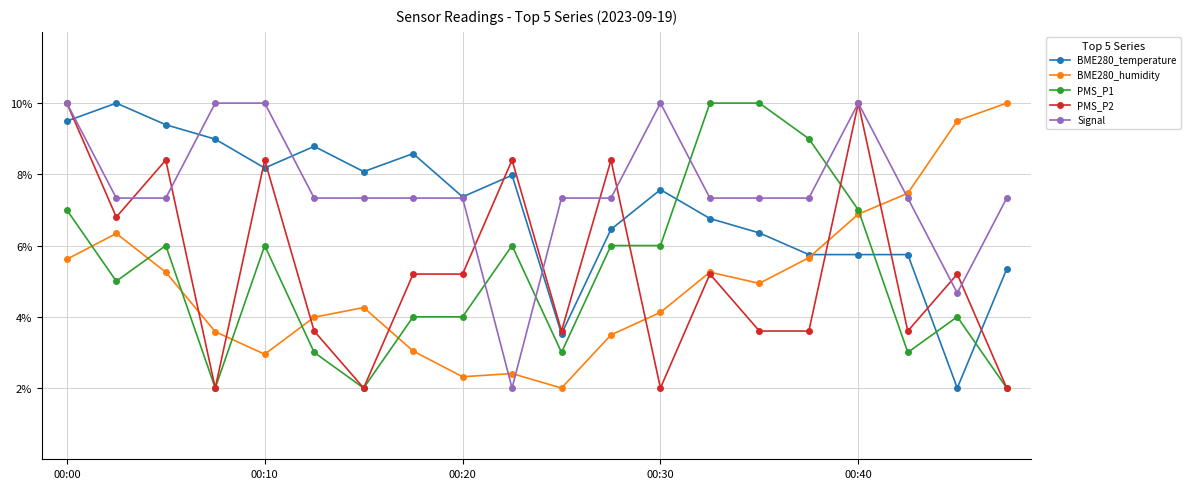

How many intersections are there between PMS_P1 and Signal?

4